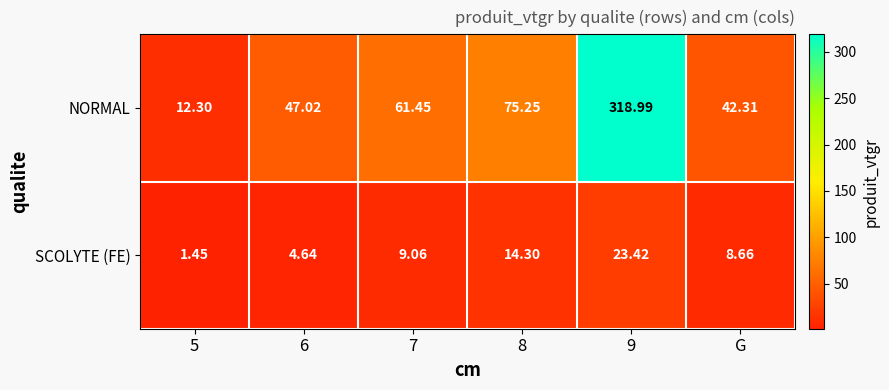

Is the value of NORMAL at 7 greater than the value of SCOLYTE (FE) at 5?

Yes